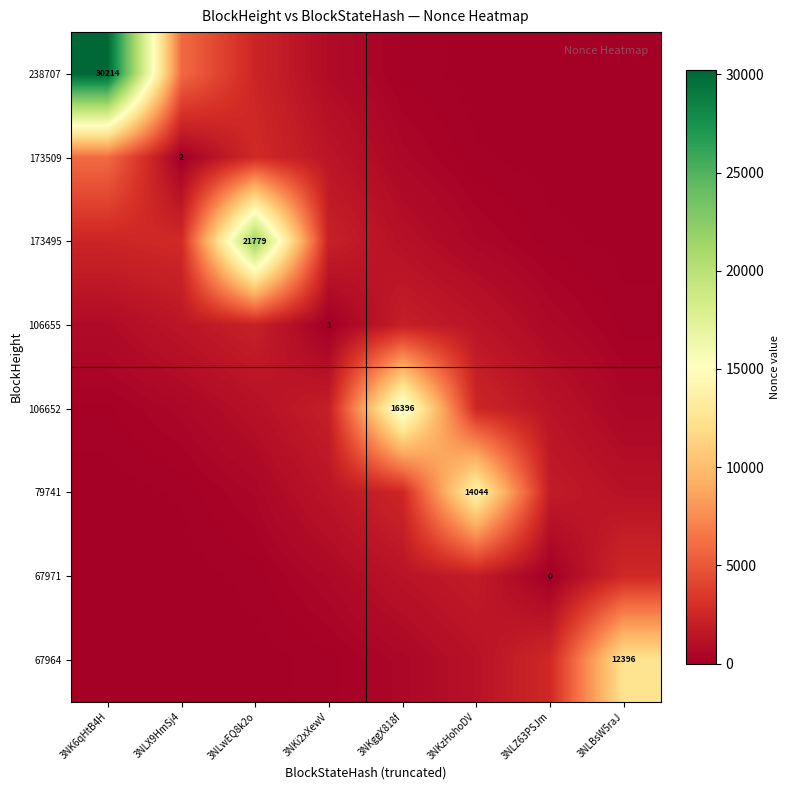

True or false: 173509 has a value of 970.0 at 3NLwEQ8k2o.

False